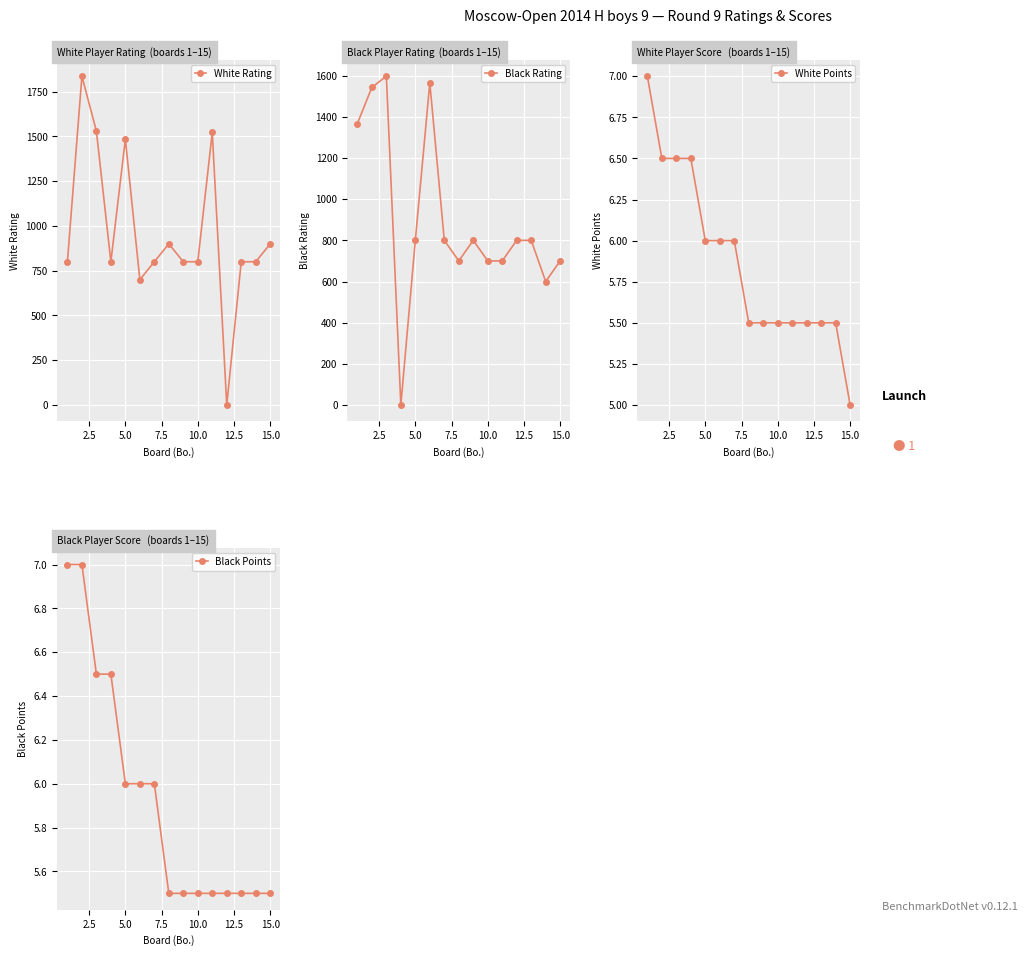

True or false: White Points has a value of 7.2 at 15.0.

False